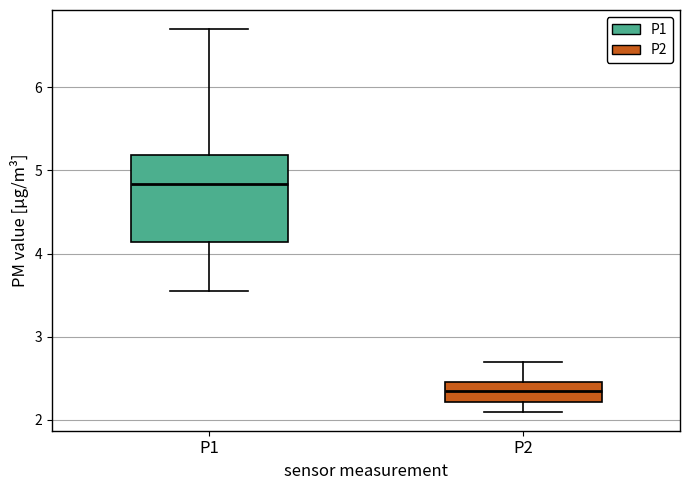

Which box is the tallest, from its lower edge to its upper edge?

P1